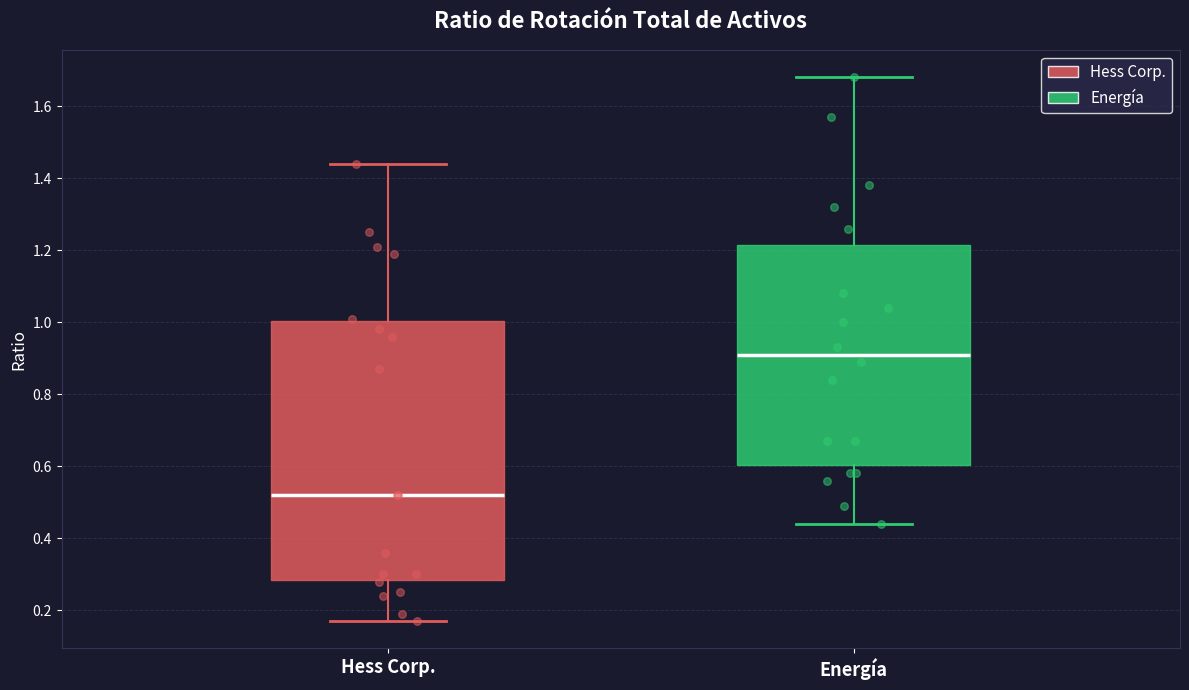

Which box has the highest median line?

Energía